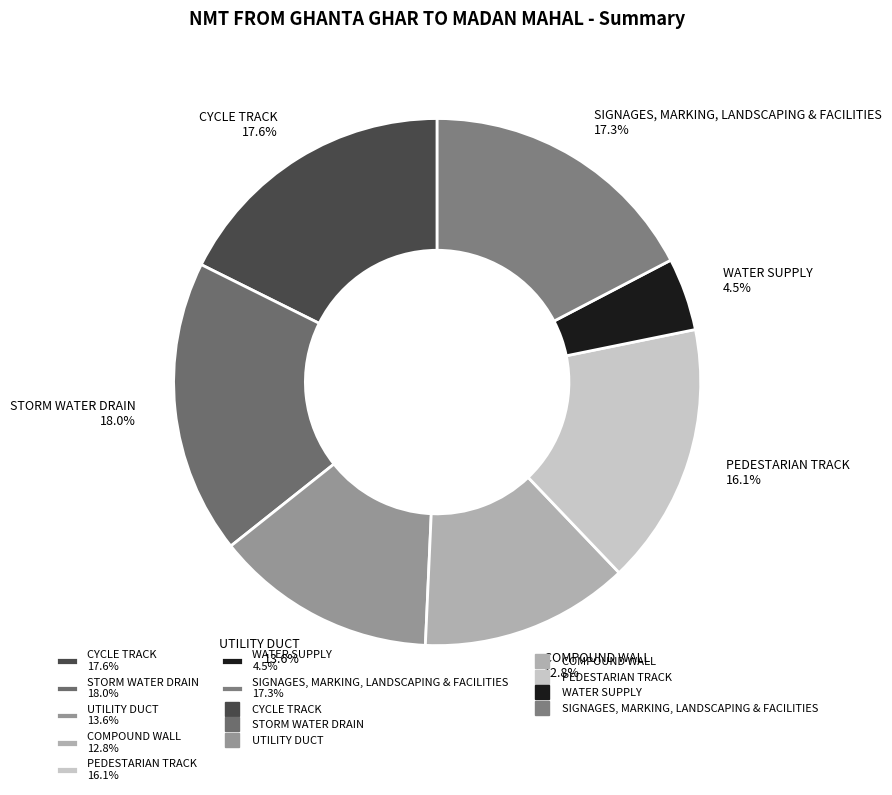

How many segments does this pie chart have?

7